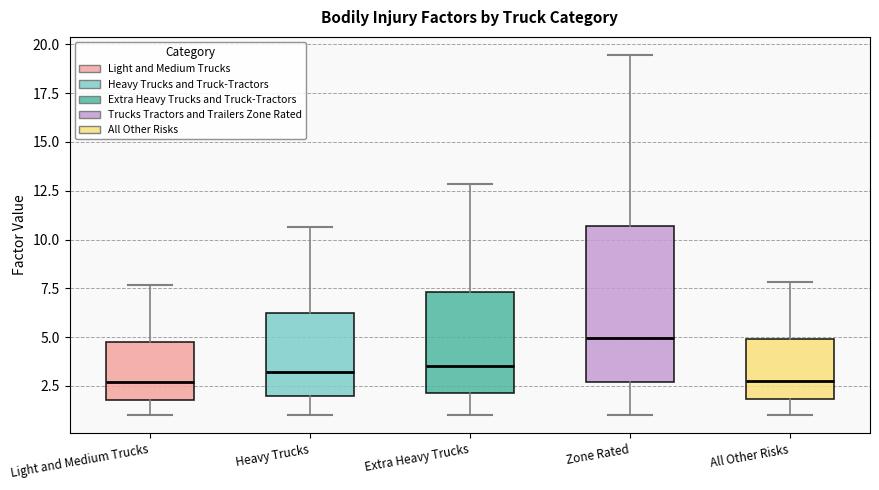

Which box's median line is the highest?

Zone Rated